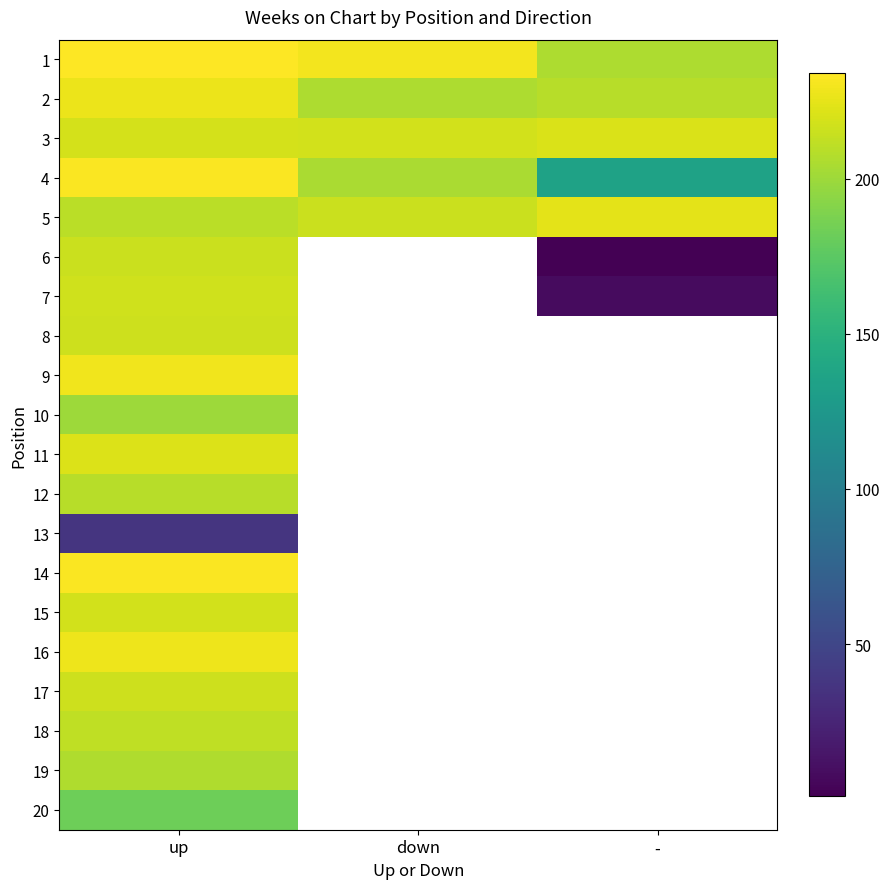

Rank the categories by 20 value from highest to lowest.

up, down, -